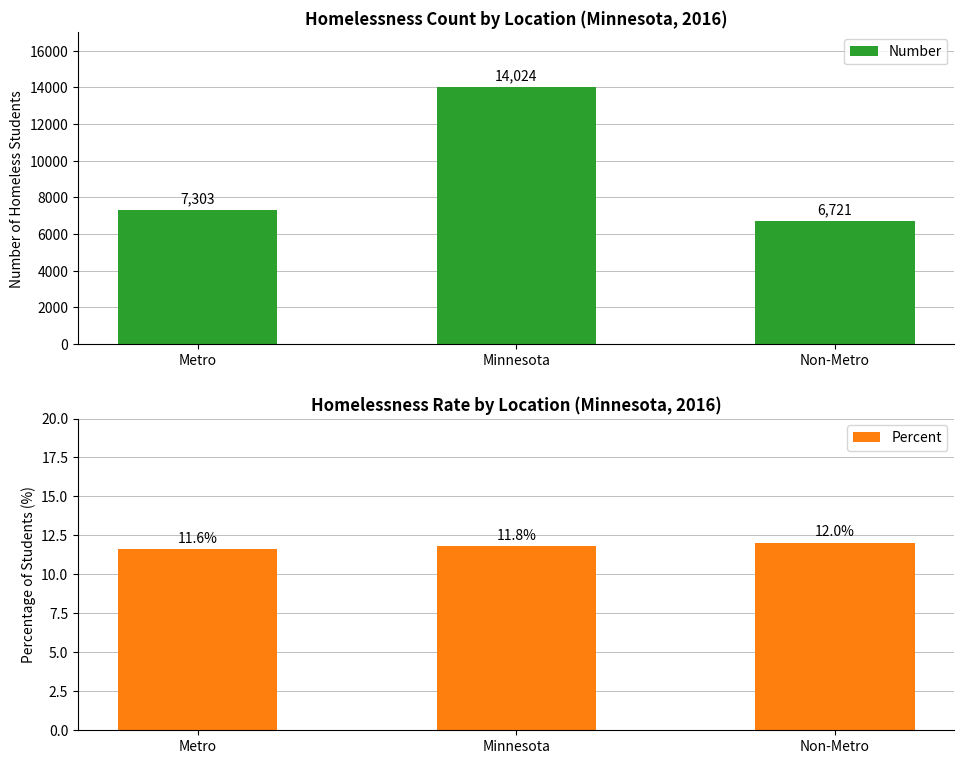

Are the bars grouped side by side (vs. stacked)?

Yes